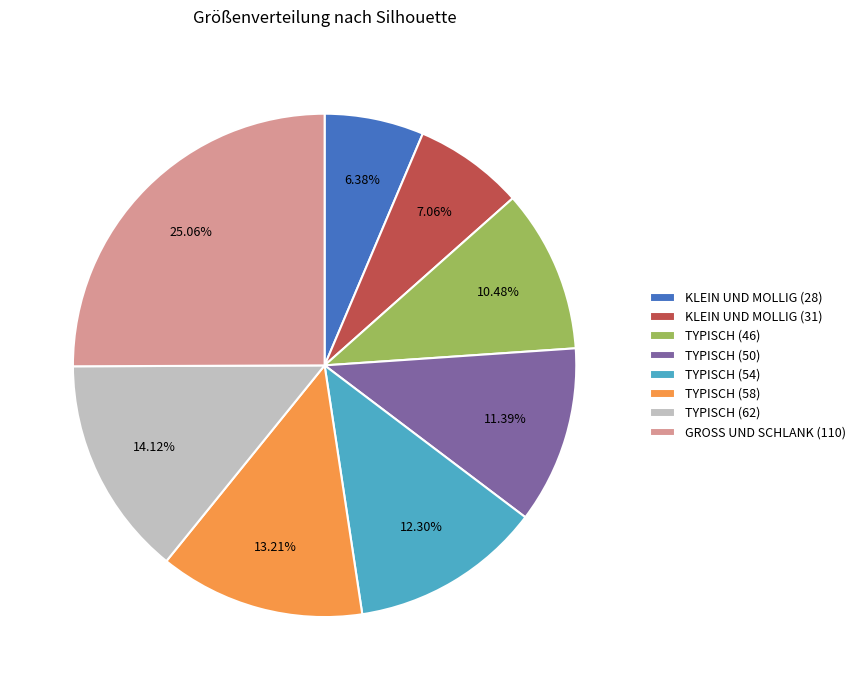

True or false: KLEIN UND MOLLIG (28) accounts for 1% of the total.

False